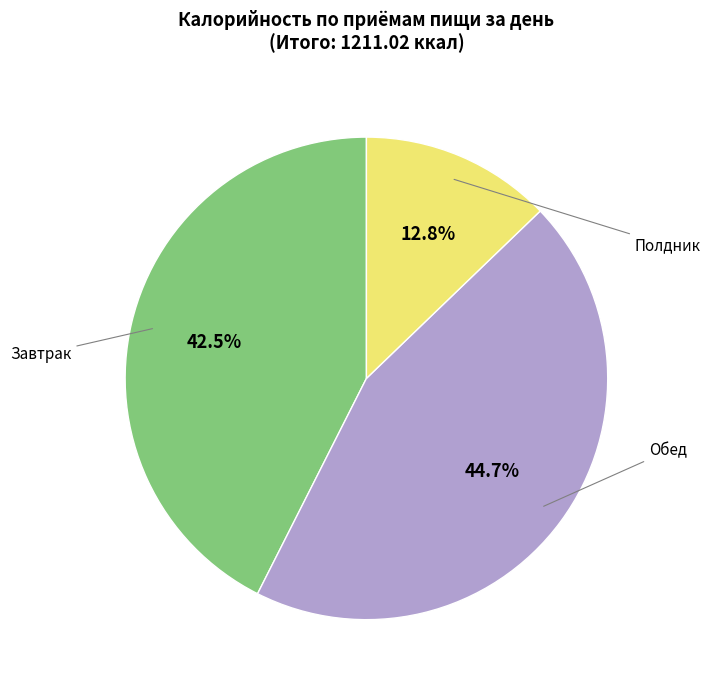

What is the ratio of the value at Обед to the value at Завтрак?

1.0